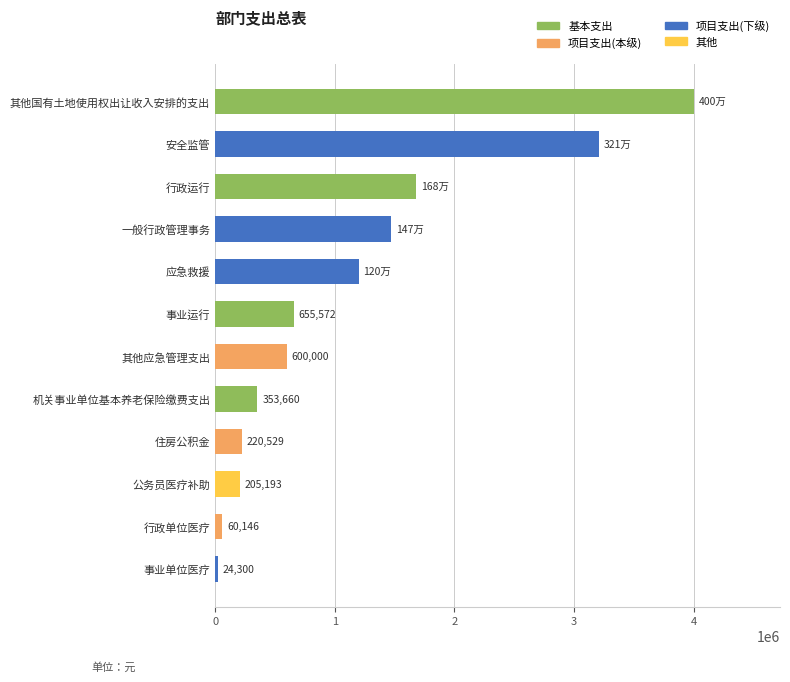

Between 其他应急管理支出 and 其他国有土地使用权出让收入安排的支出, which is larger?

其他国有土地使用权出让收入安排的支出